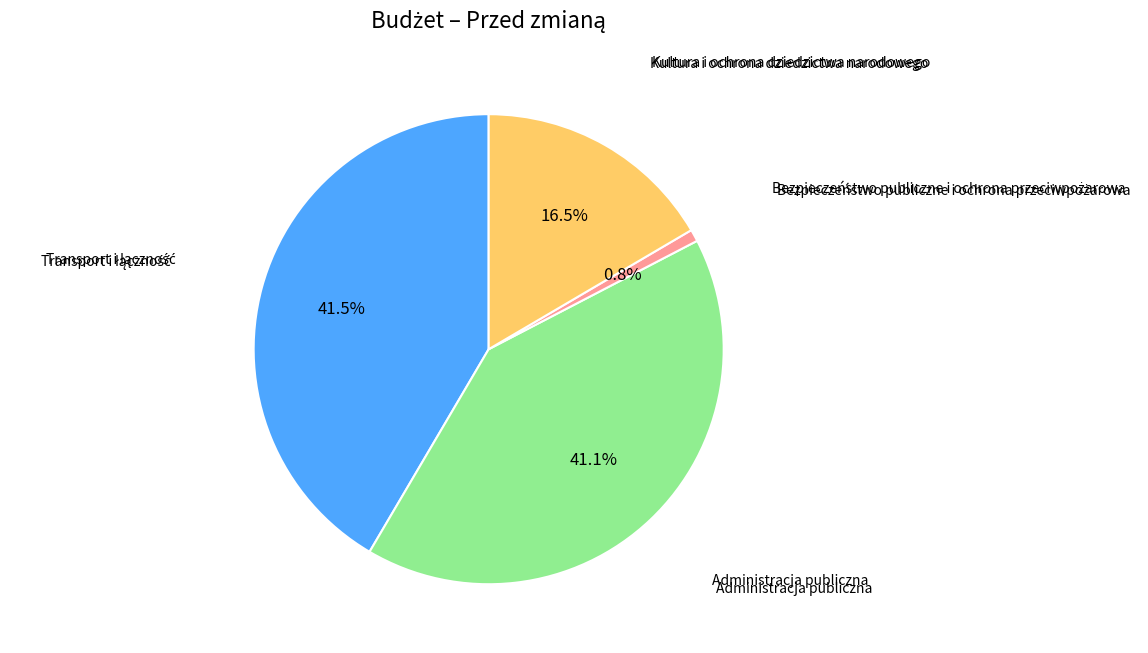

Is there any slice that represents more than half of the pie?

No